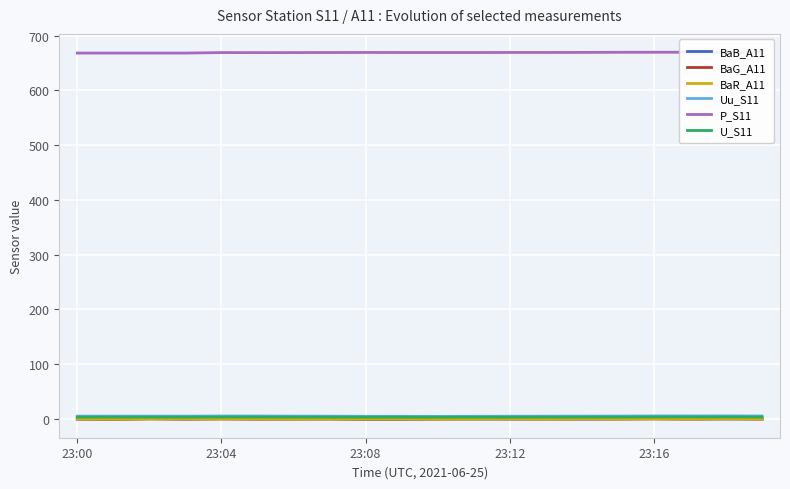

What is the sum of all P_S11 values?

13378.0